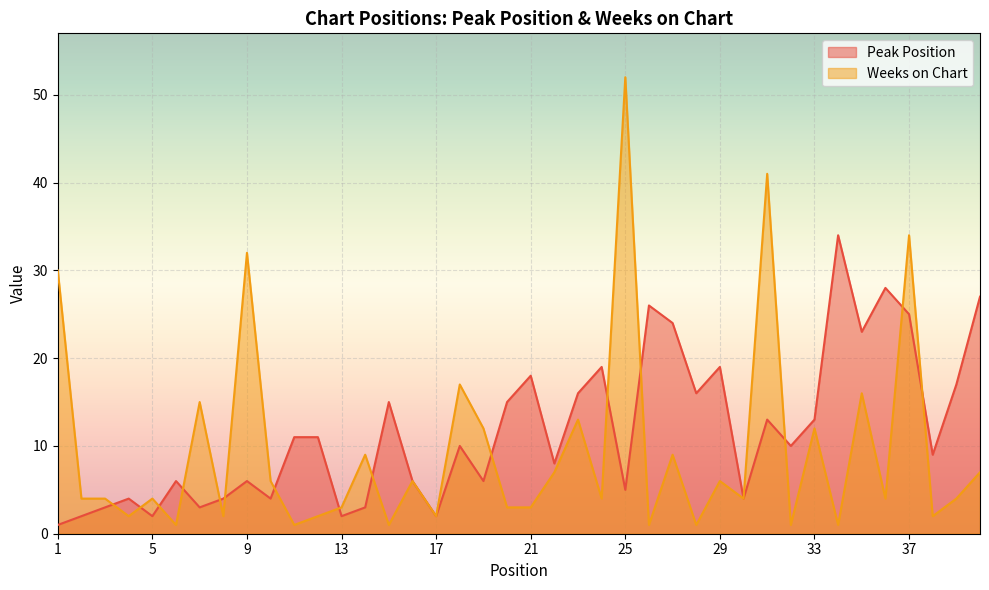

What is the sum of all Peak Position values?

470